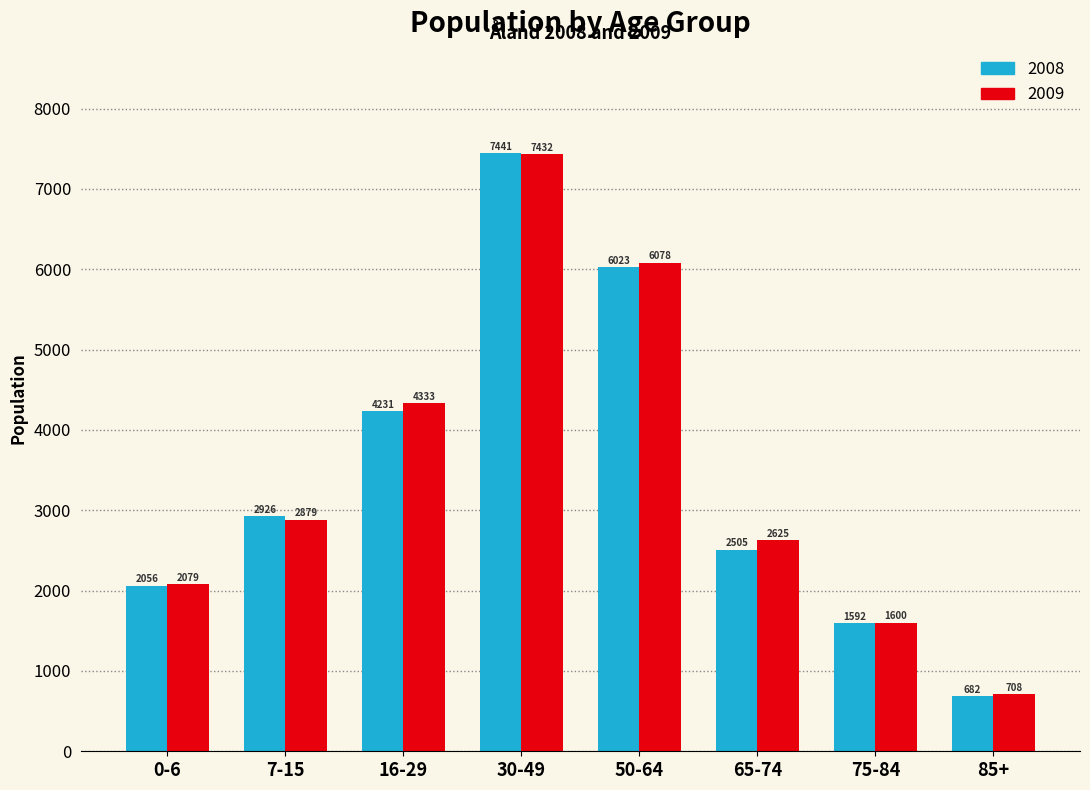

Reading right to left, what are all the values shown in this chart?

2008: 85+=682	75-84=1592	65-74=2505	50-64=6023	30-49=7441	16-29=4231	7-15=2926	0-6=2056
2009: 85+=708	75-84=1600	65-74=2625	50-64=6078	30-49=7432	16-29=4333	7-15=2879	0-6=2079